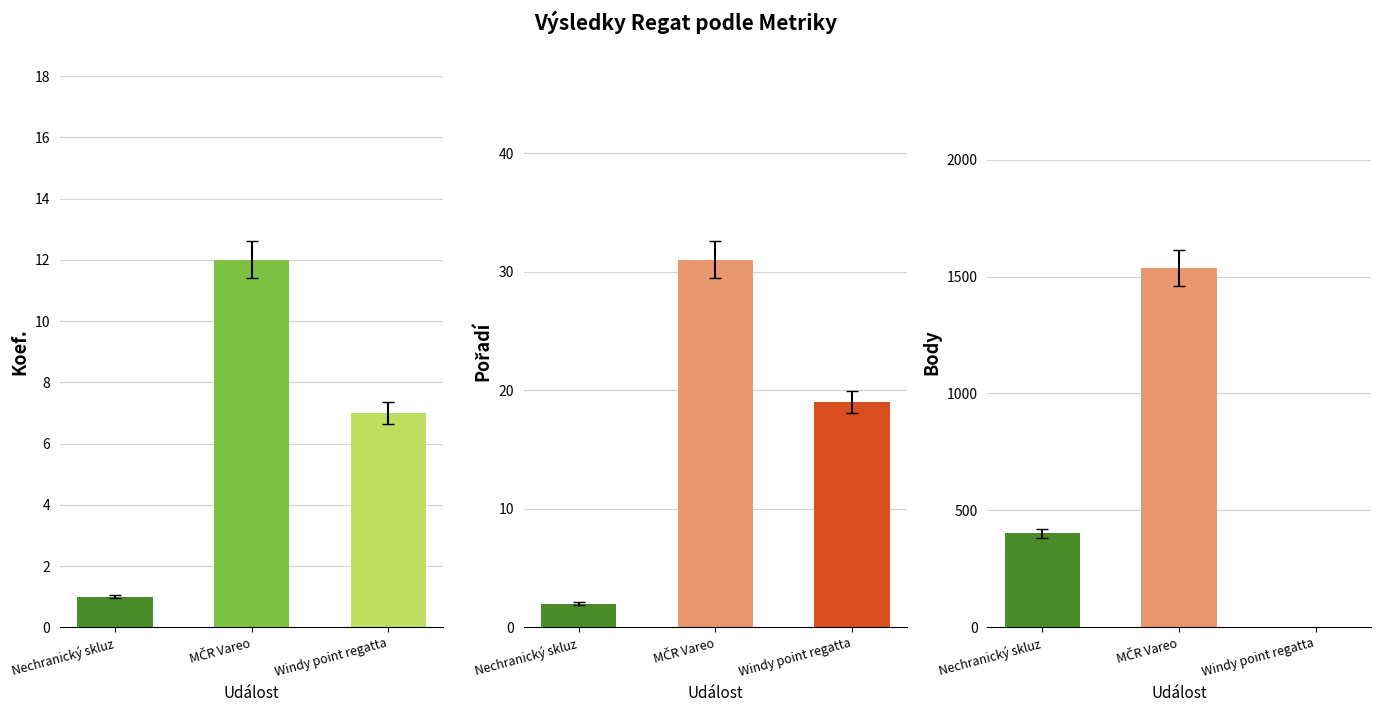

What is the total value across all series at MČR Vareo?

1581